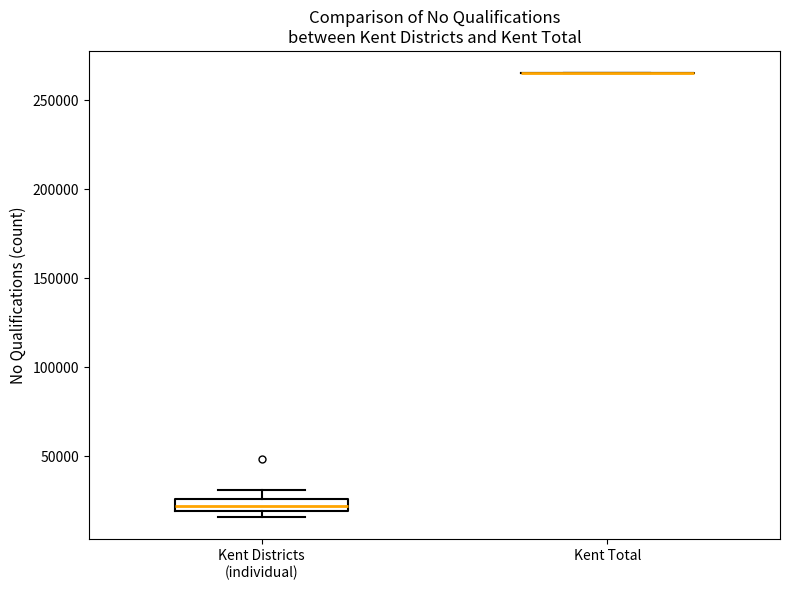

Where is the upper edge of the box for Kent Districts (individual) on the y-axis? The values are not printed on the chart, so give them approximately, as read against the axis.

25000